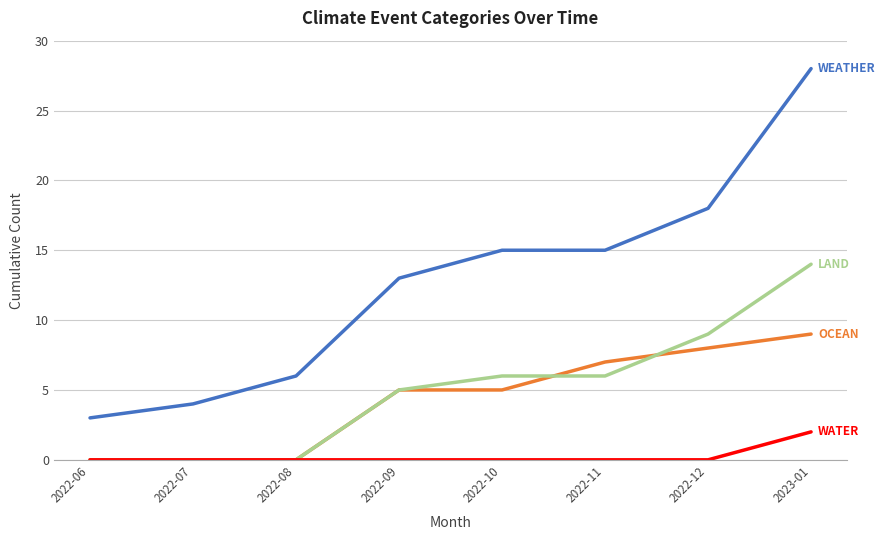

What is the difference between the highest and lowest values at 2023-01?

26